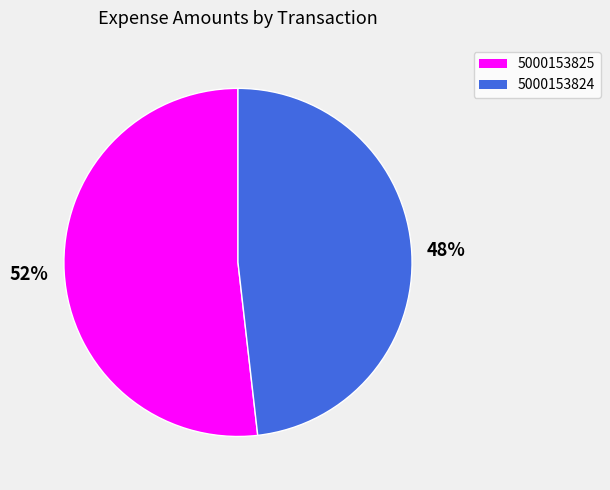

To the nearest percent, what is the difference between the largest and smallest slice percentages?

4%